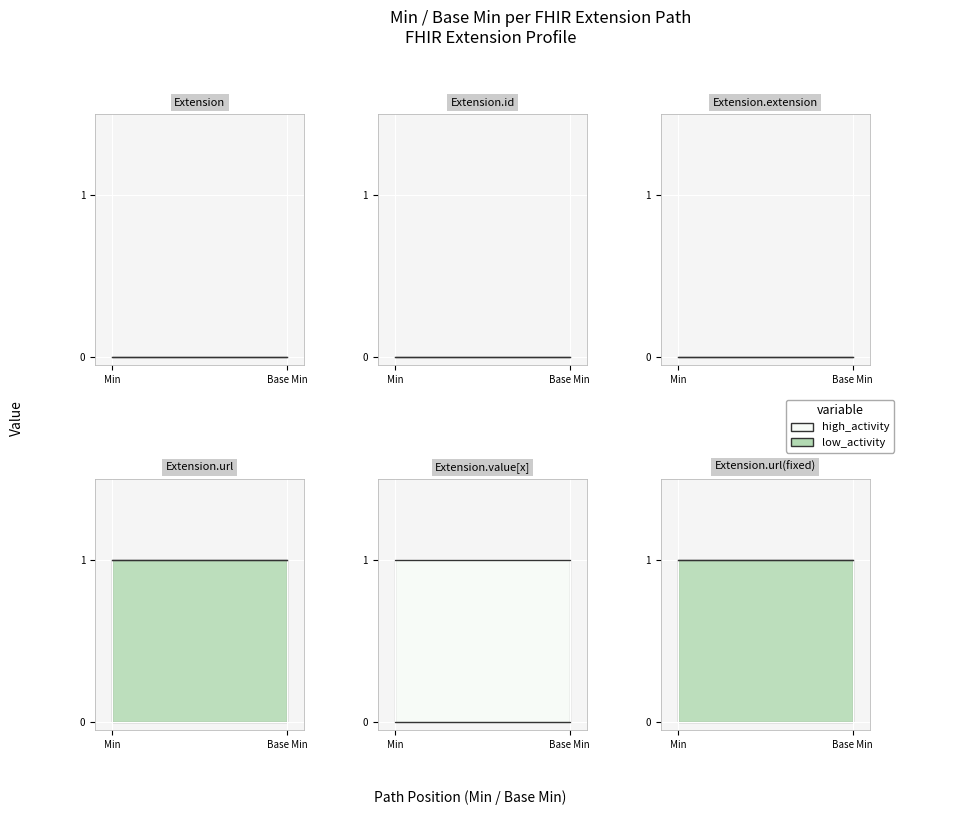

What is the highest value of the high_activity series?

1